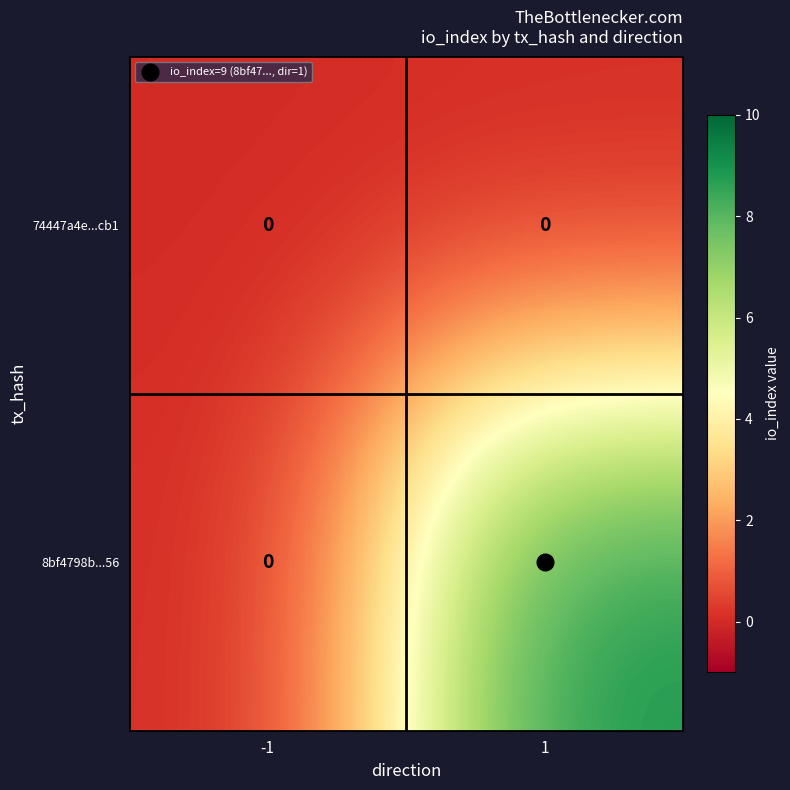

The 8bf4798b...56 series shows 9 at 1. True or false?

True